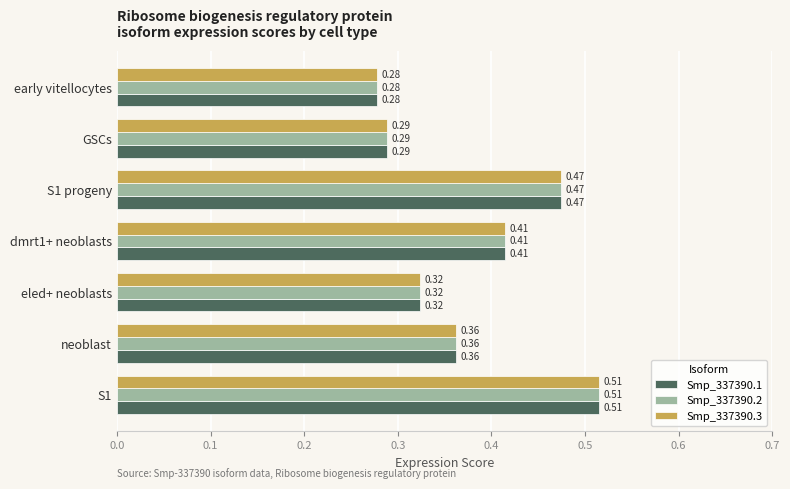

Where is Smp_337390.2 nearest to the value 0?

early vitellocytes